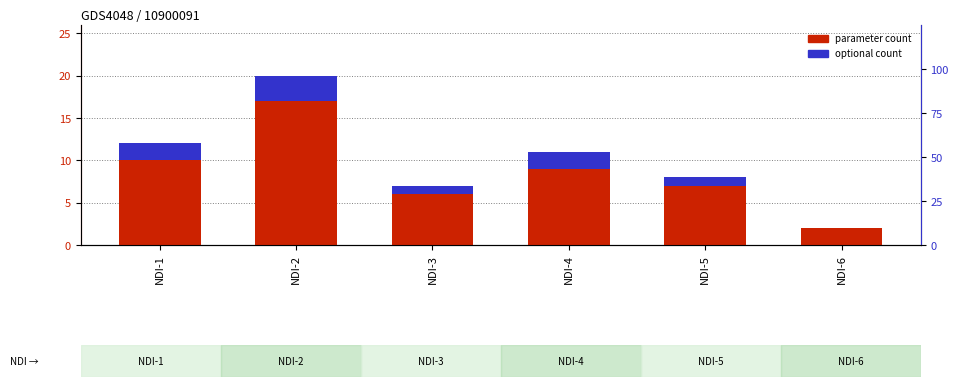

True or false: optional count has a value of 2 at NDI-3.

False